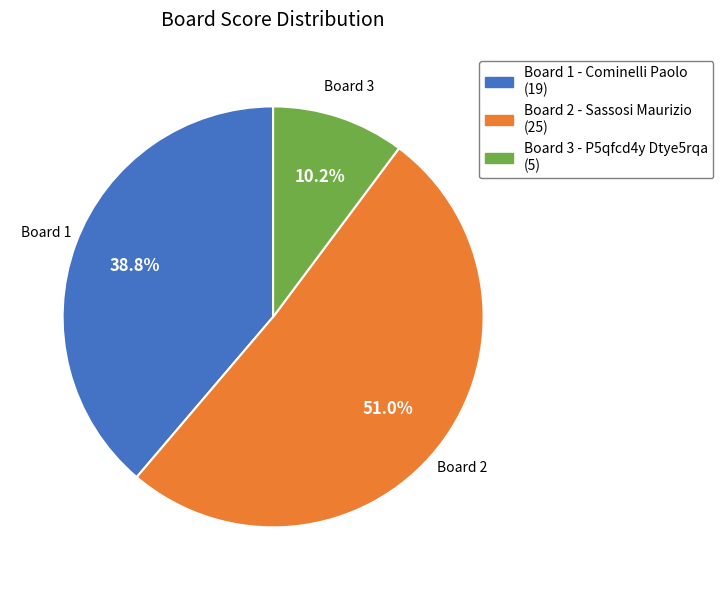

Does any single category account for the majority?

Yes